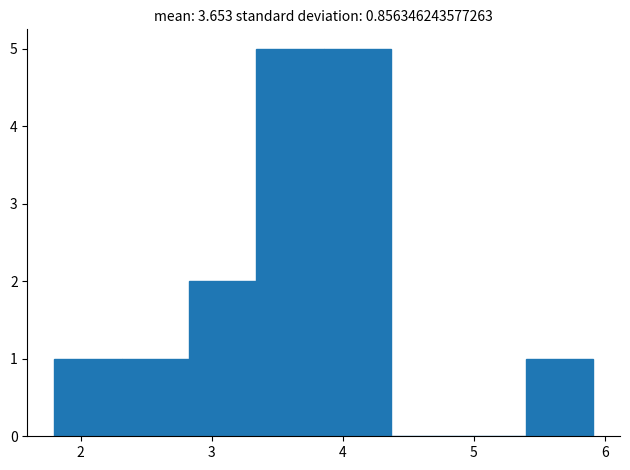

How tall is the bar that spans 2.3 to 2.8 on the x-axis? Neither the bar edges nor the heights are printed on the chart, so give them approximately, as read against the axes.

1